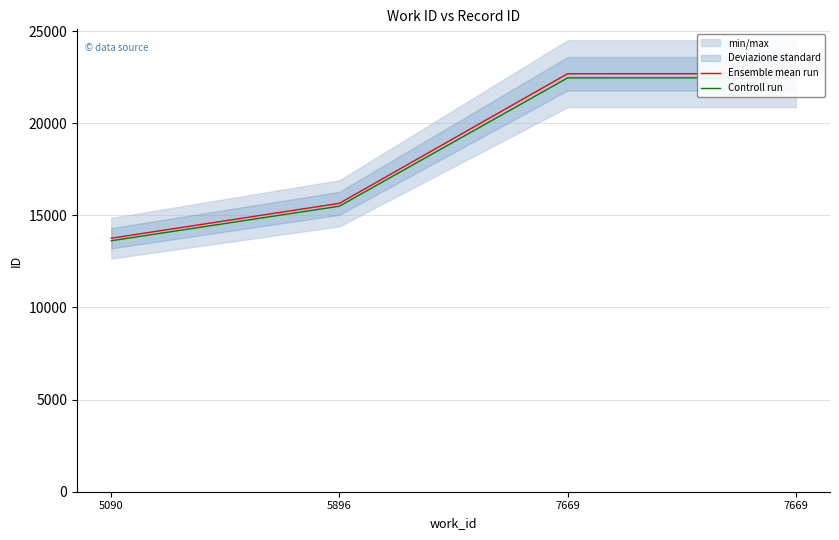

True or false: Controll run has a value of 15497.5 at 5896.

True